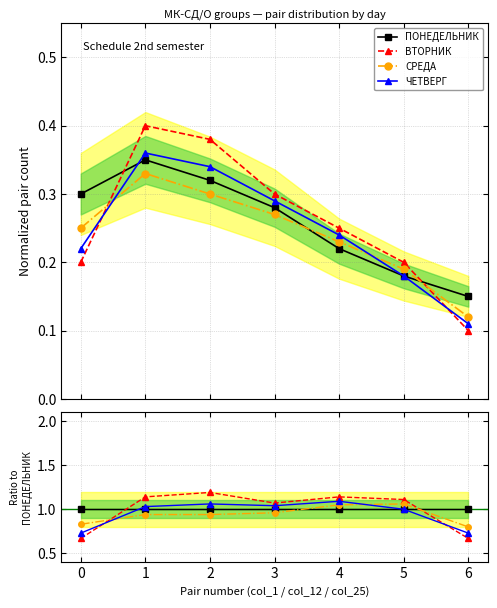

What is the greatest value displayed?

1.2